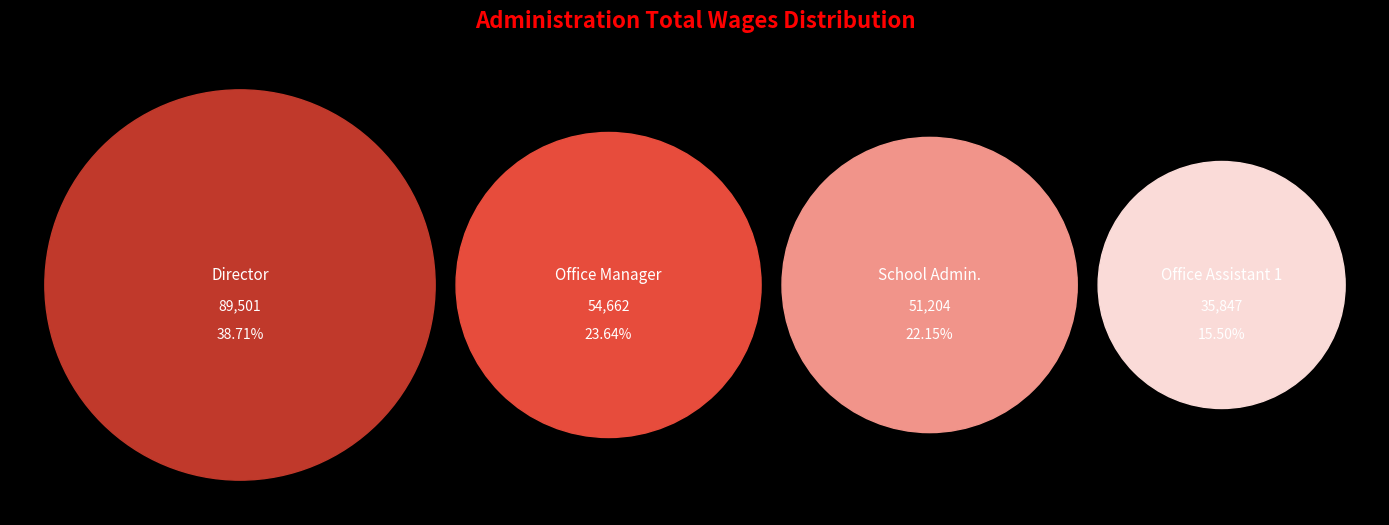

What is the smallest slice in the pie chart?

Office Assistant 1